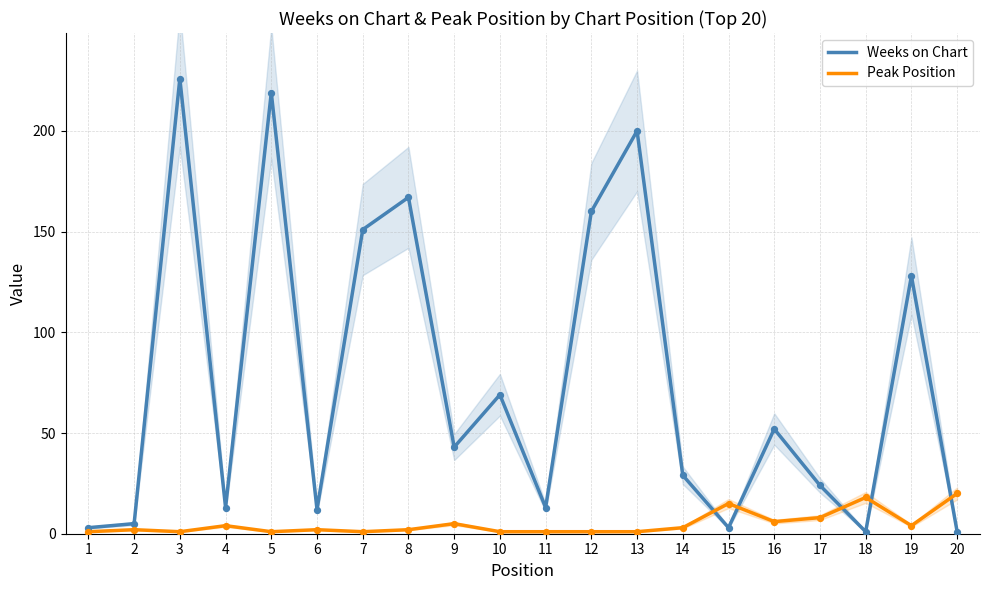

Which series reaches the maximum Y coordinate?

Weeks on Chart